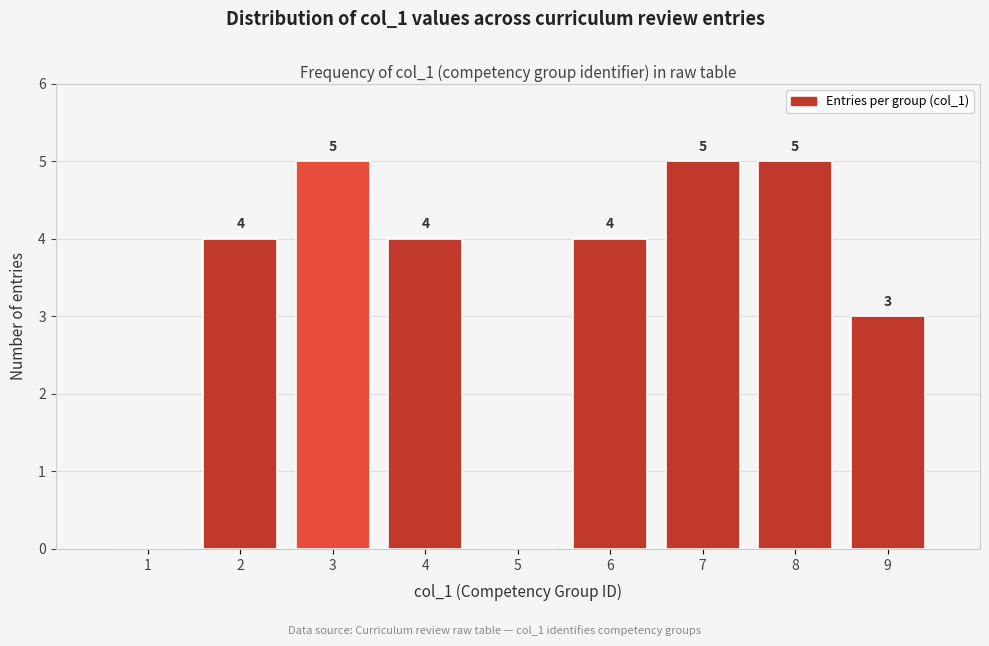

Reading right to left, what are all the values shown in this chart?

9=3	8=5	7=5	6=4	5=0	4=4	3=5	2=4	1=0